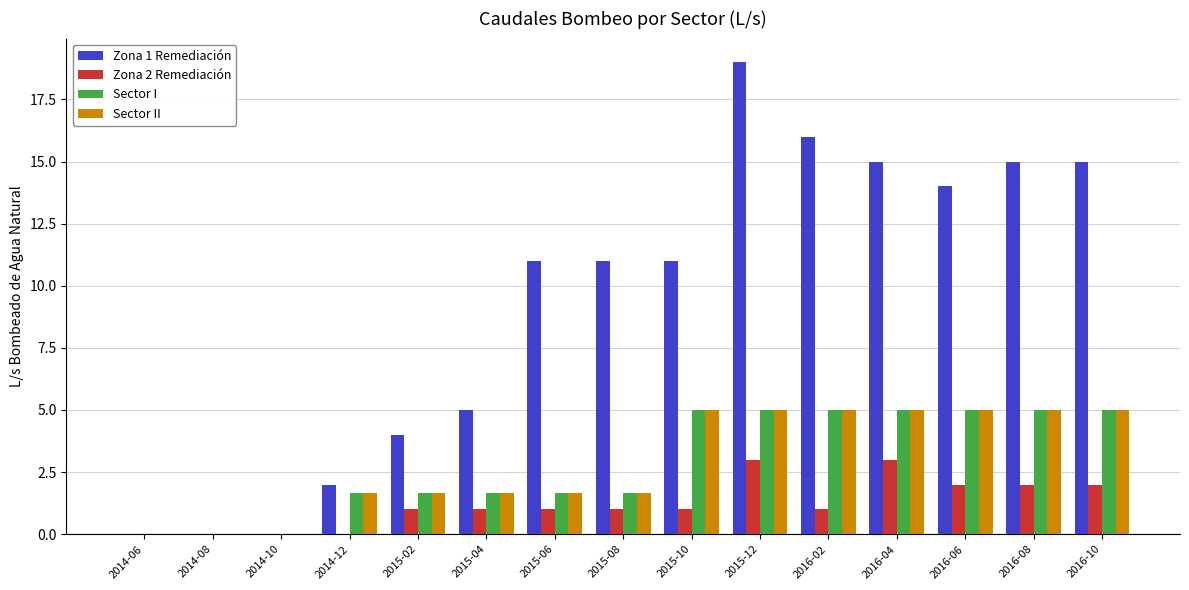

Which series has the largest range (max minus min)?

Zona 1 Remediación